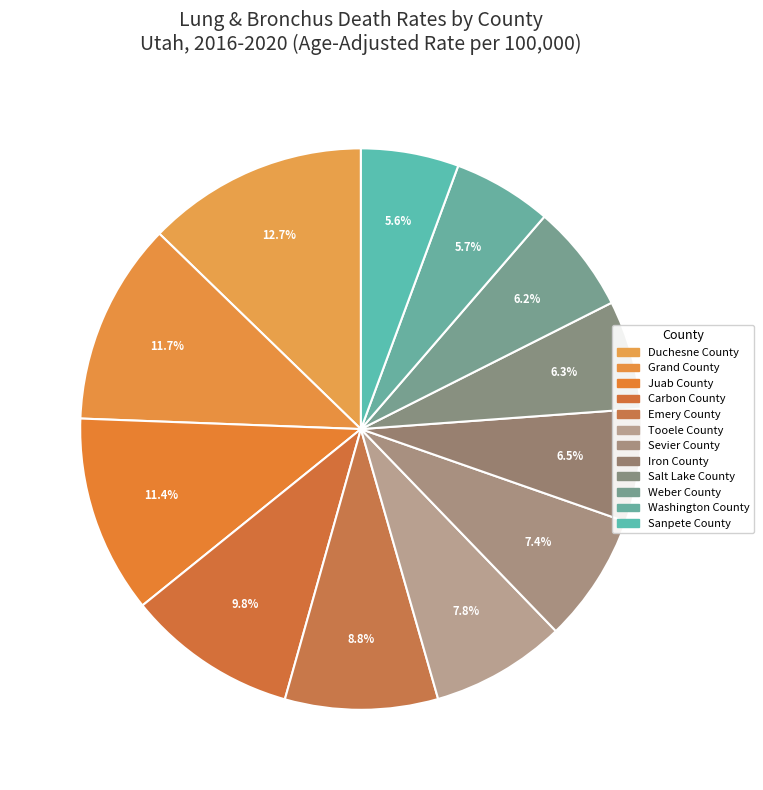

Rank the categories by value from lowest to highest.

Sanpete County, Washington County, Weber County, Salt Lake County, Iron County, Sevier County, Tooele County, Emery County, Carbon County, Juab County, Grand County, Duchesne County